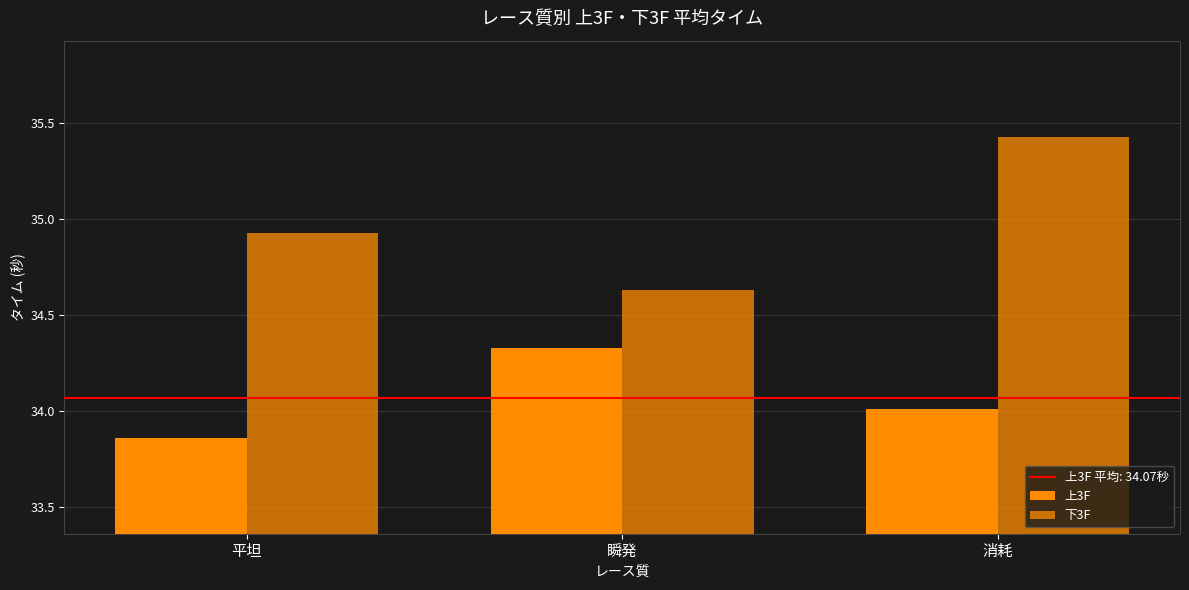

At which category is the sum across all series the highest?

消耗